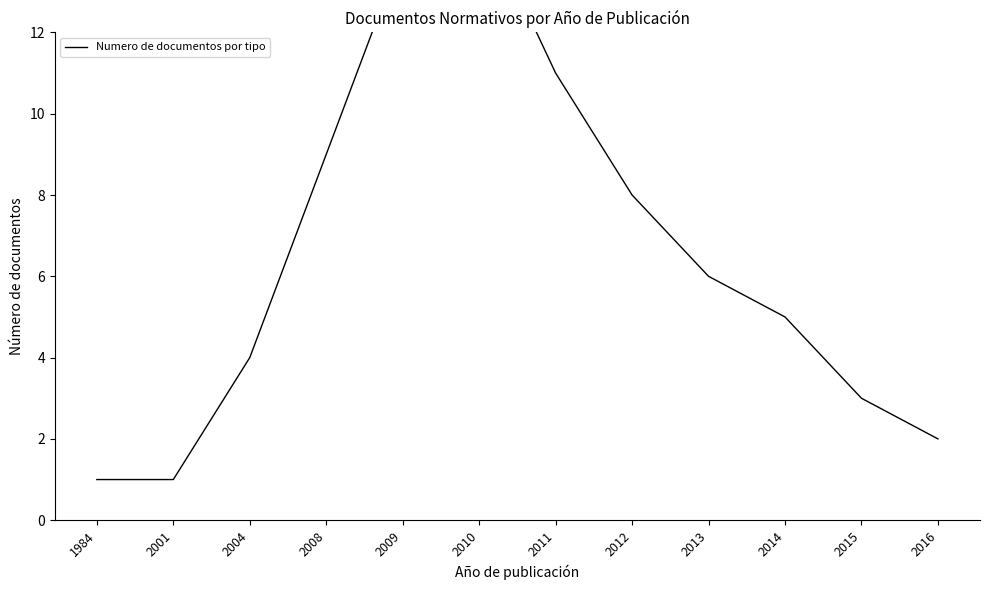

Reading left to right, what are all the values shown in this chart?

1	1	4	9	14	15	11	8	6	5	3	2